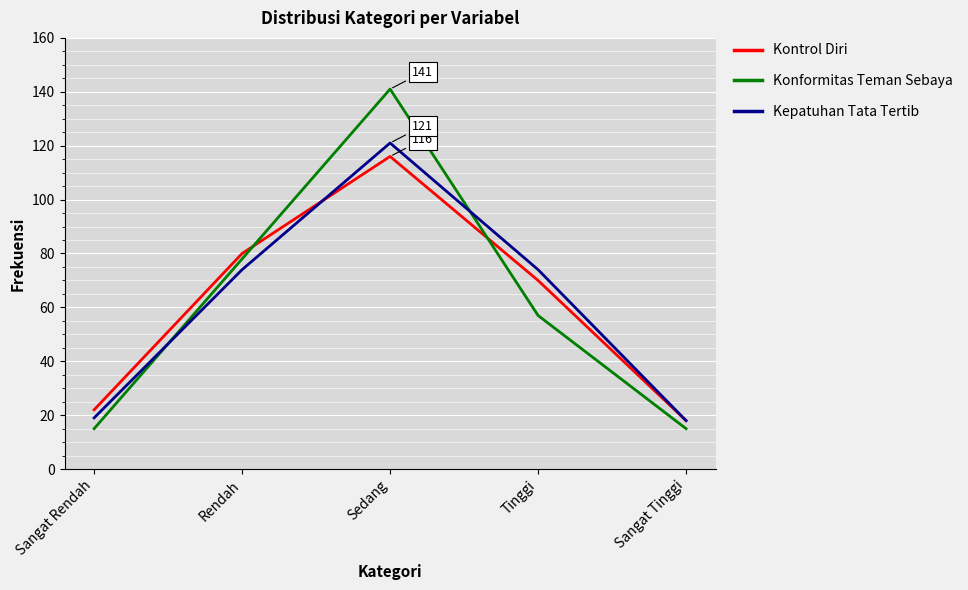

True or false: Kepatuhan Tata Tertib has a value of 18 at Sangat Tinggi.

True